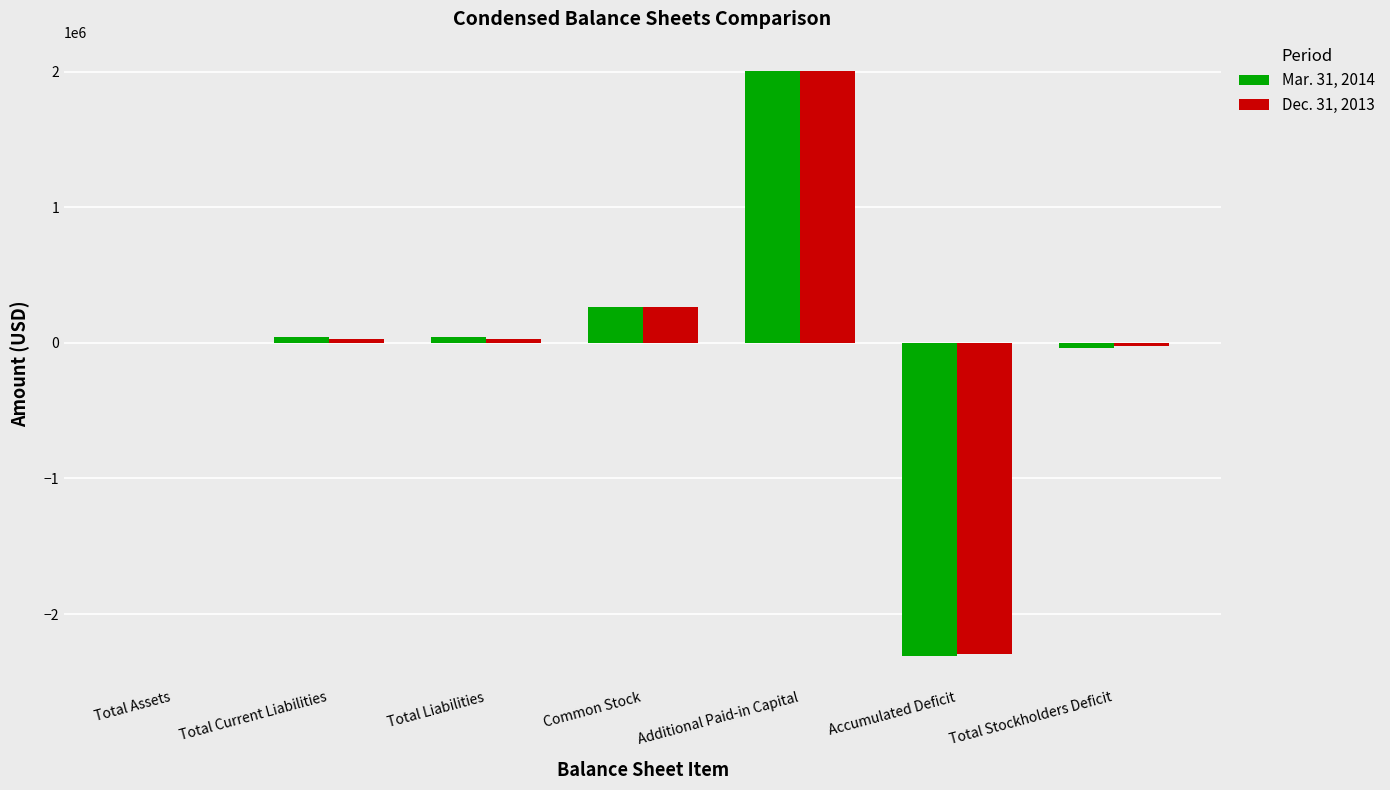

What are all the series names shown in the legend?

Mar. 31, 2014, Dec. 31, 2013